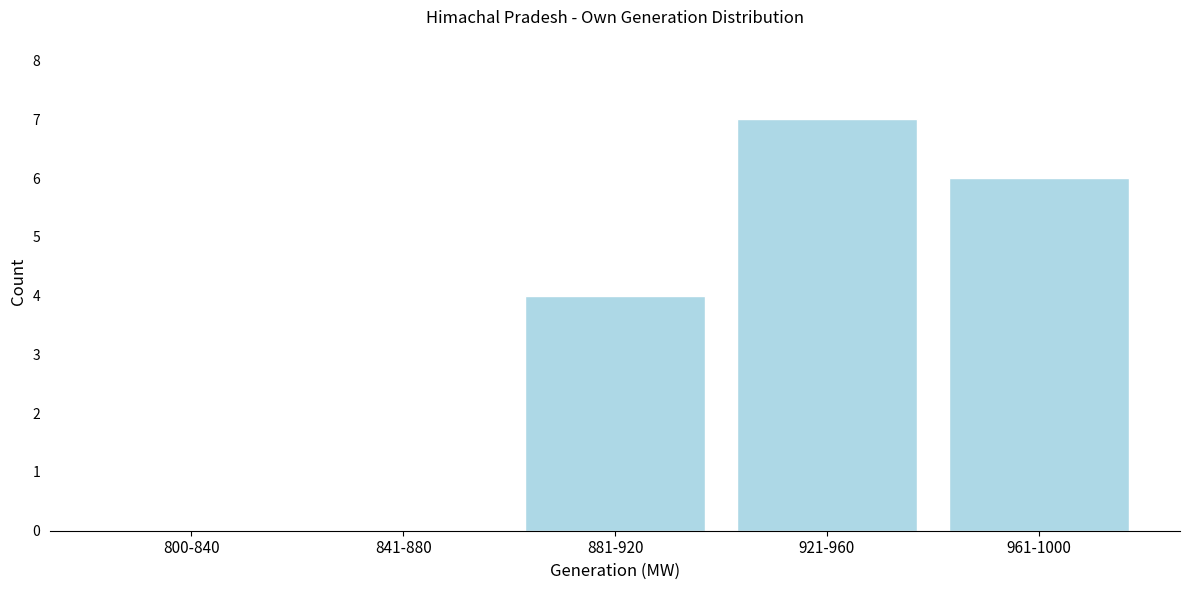

Reading left to right, transcribe all the data shown in this chart.

800-840=0	841-880=0	881-920=4	921-960=7	961-1000=6